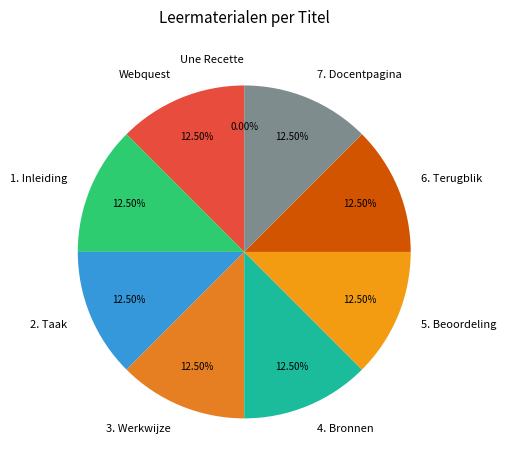

Does any single category account for the majority?

No